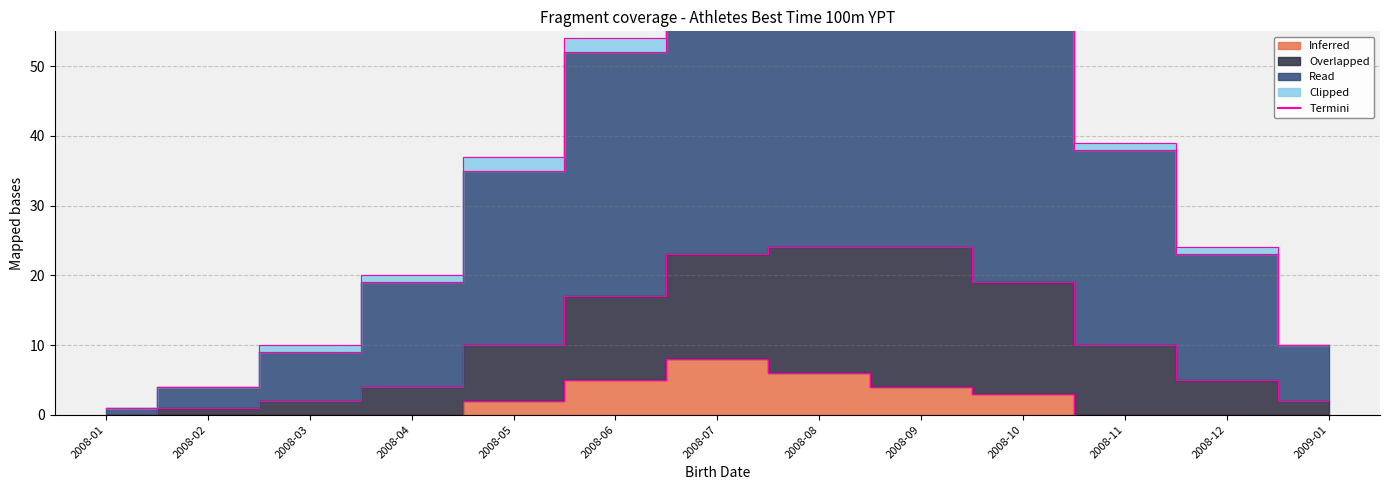

What is the difference between the second highest and minimum values in the Inferred series?

6